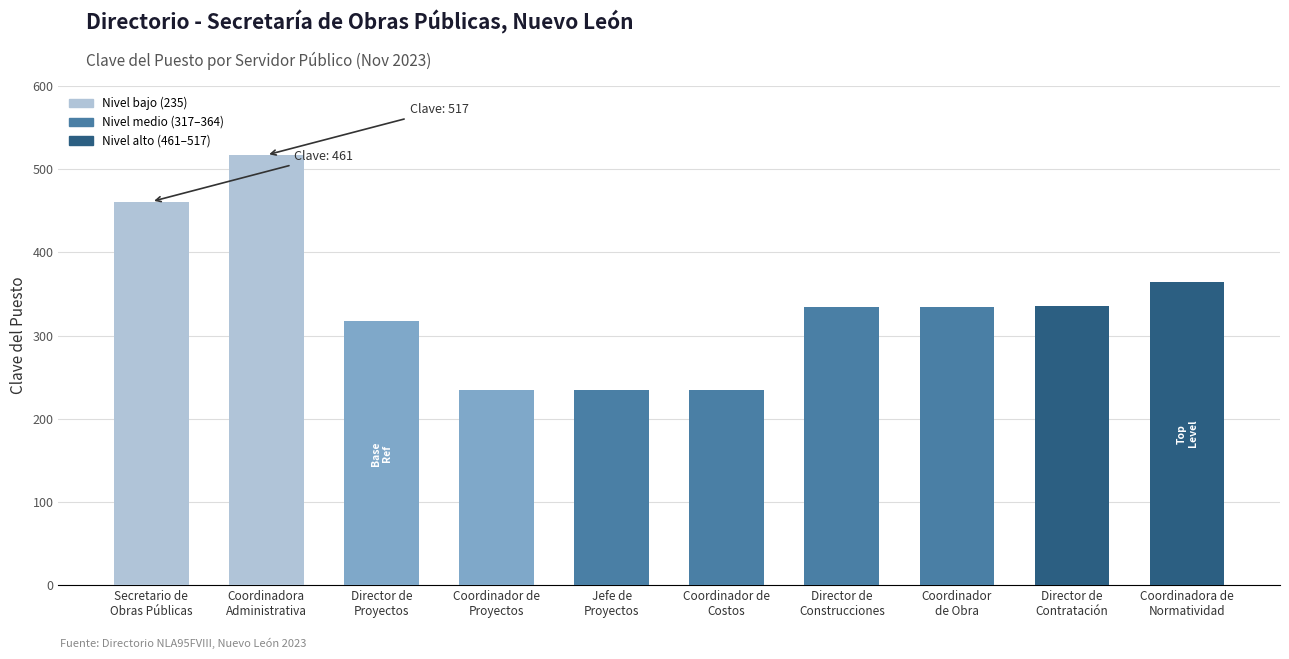

What is the value of the 2nd bar from the left?

517